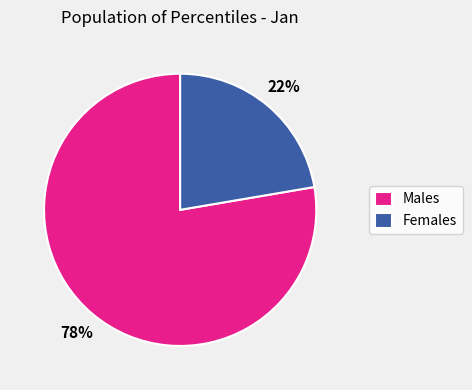

Which slice is the smallest?

Females